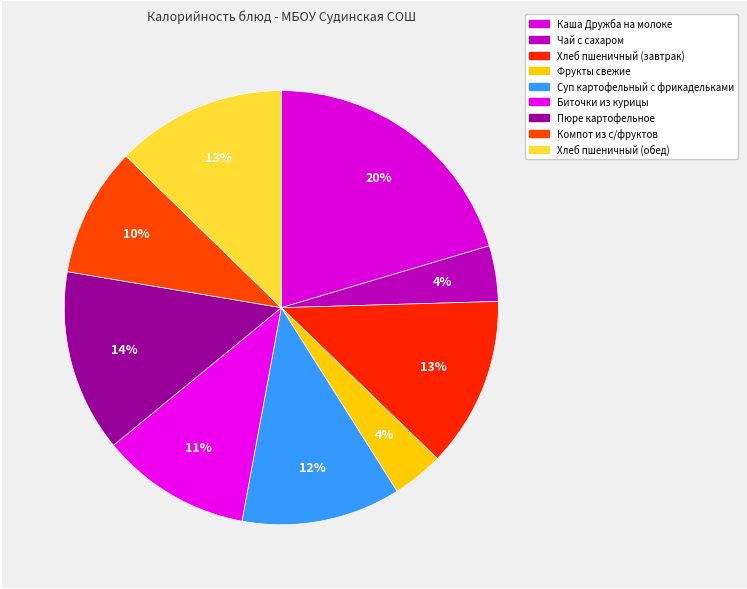

What is the largest slice in the pie chart?

Каша Дружба на молоке